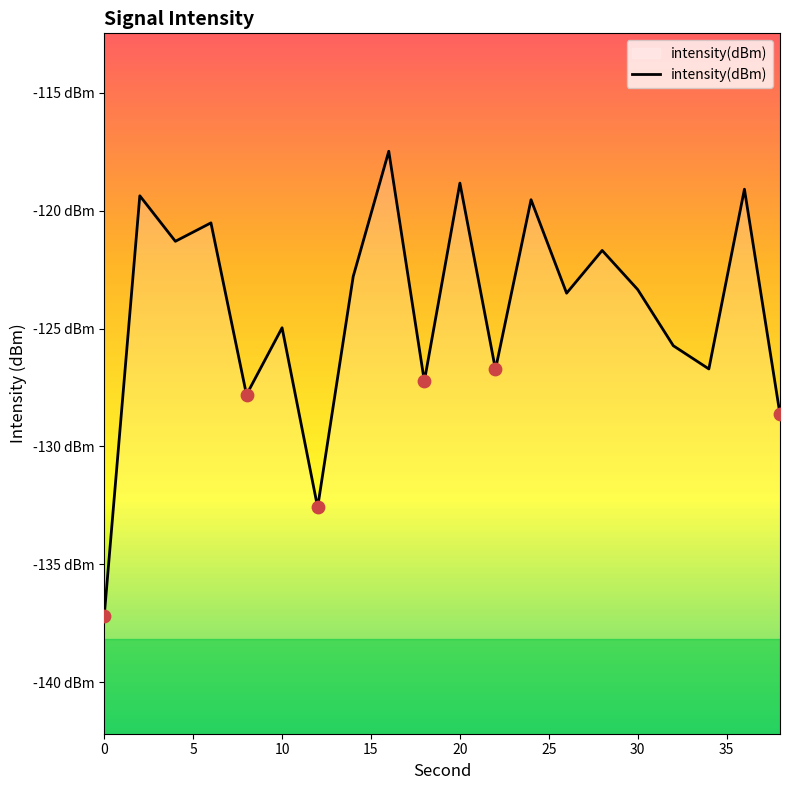

What is the change in value from 6 to 28?

-1.2